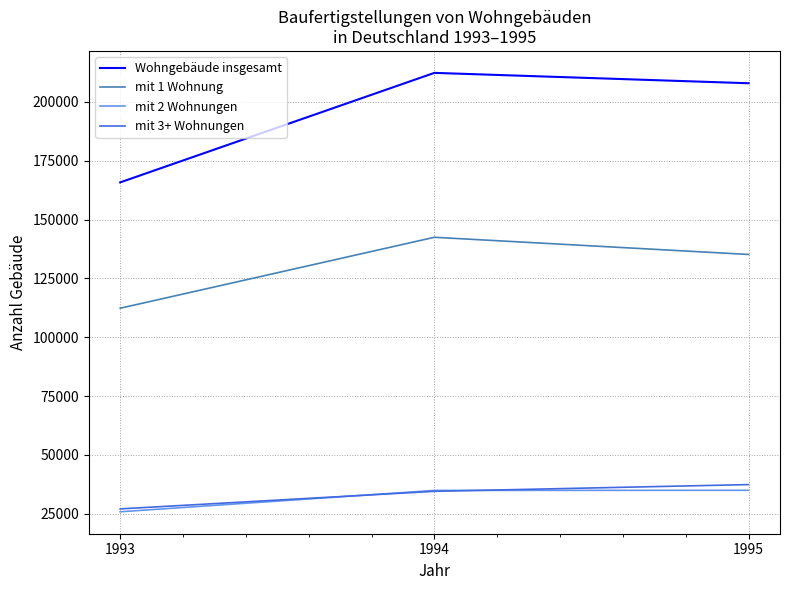

Is it true that mit 1 Wohnung equals 142498 at 1994?

True